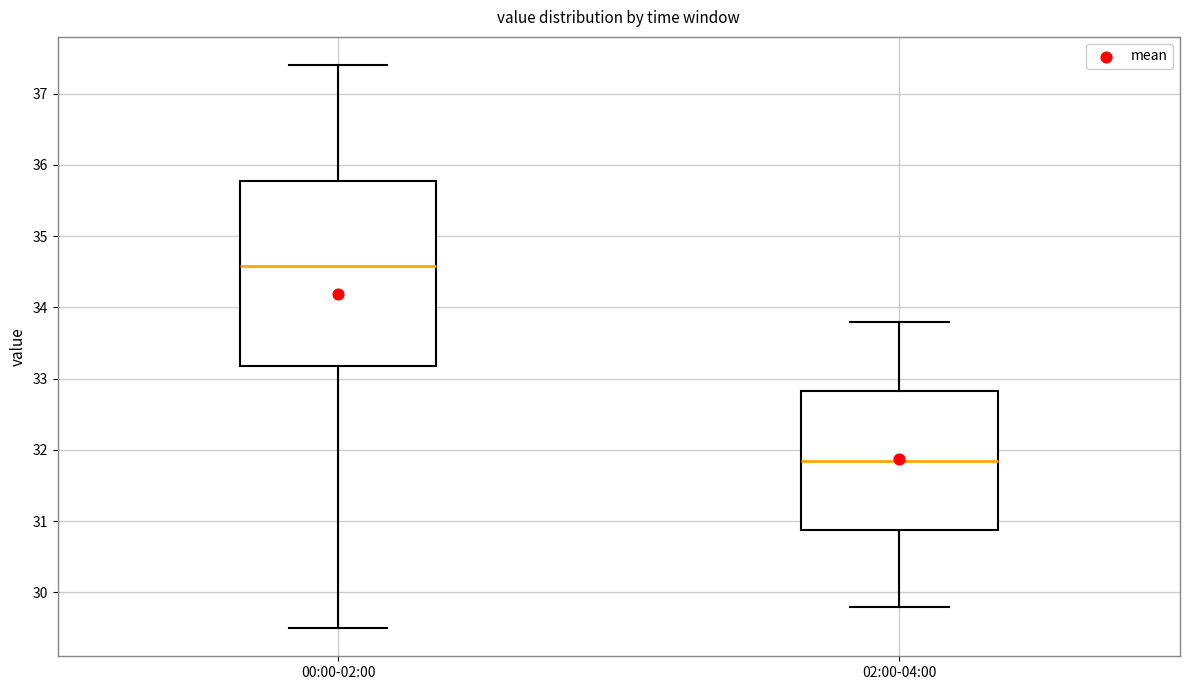

Reading left to right, read every box against the y-axis: the position of its median line, the range the box covers, and the ends of its whiskers. The values are not printed on the chart, so give them approximately, as read against the axis.

00:00-02:00: median 34.6, box 33.2 to 35.8, whiskers 29.5 to 37.4
02:00-04:00: median 31.9, box 30.9 to 32.8, whiskers 29.8 to 33.8